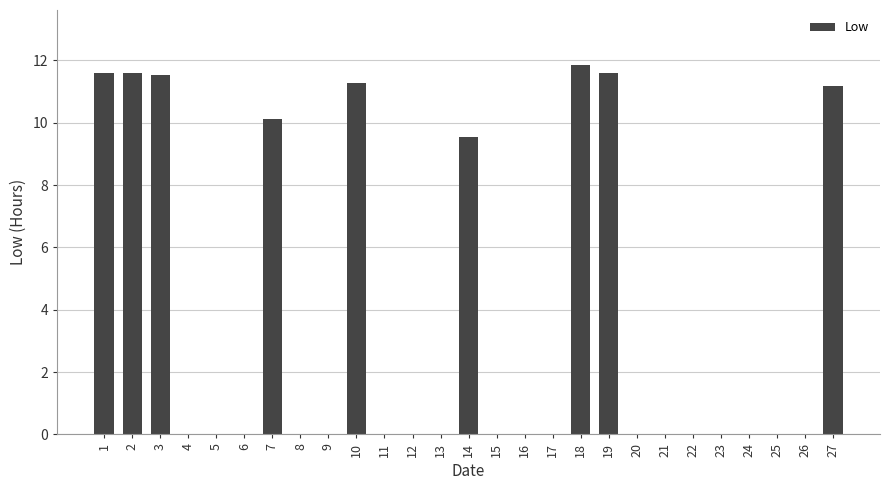

What is the maximum value shown in the chart?

11.8